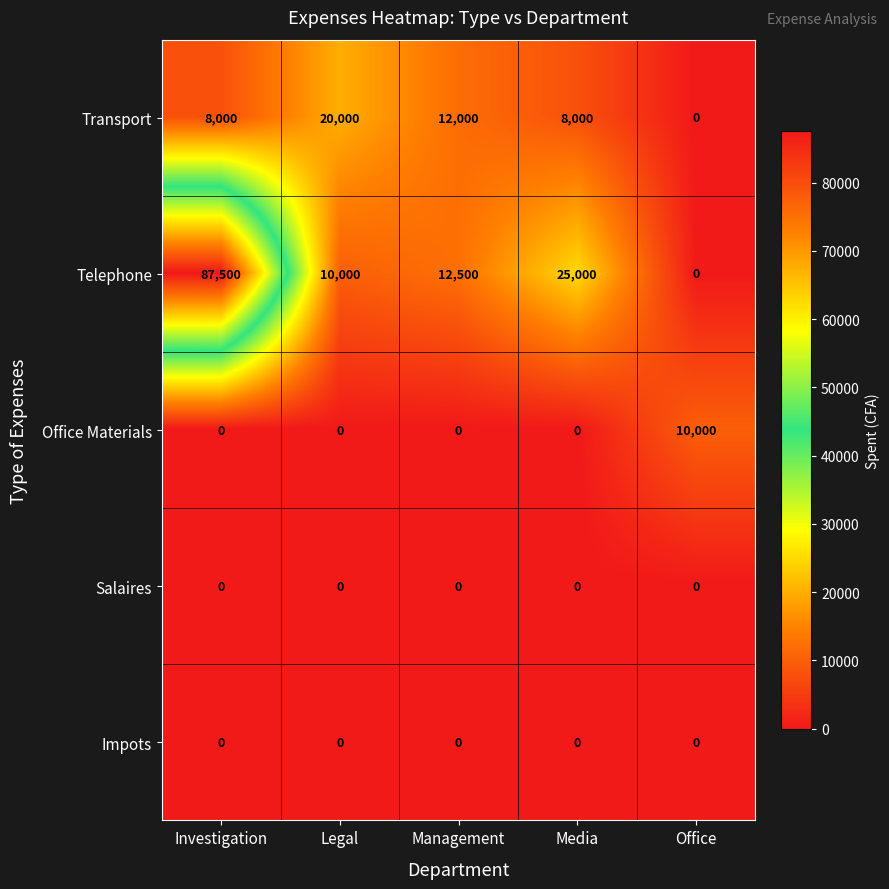

At which category does the chart reach its peak across all series?

Investigation